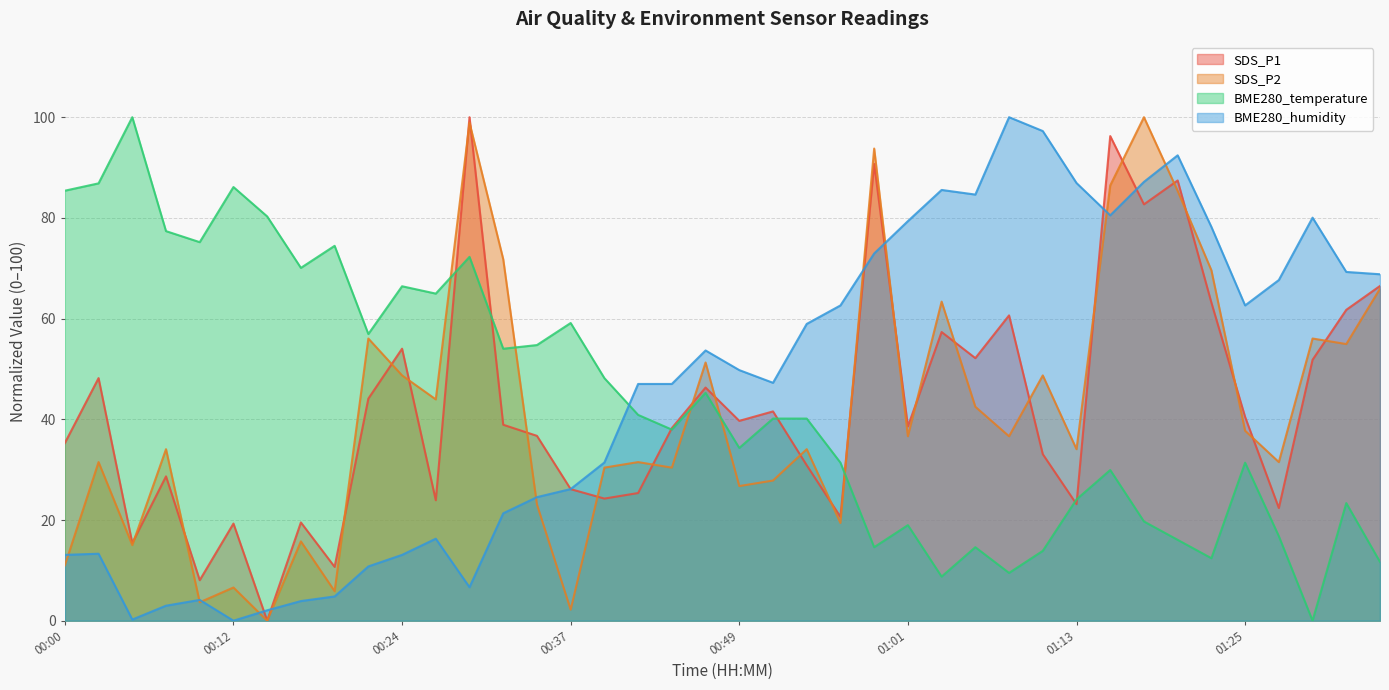

How many series are shown in this chart?

4